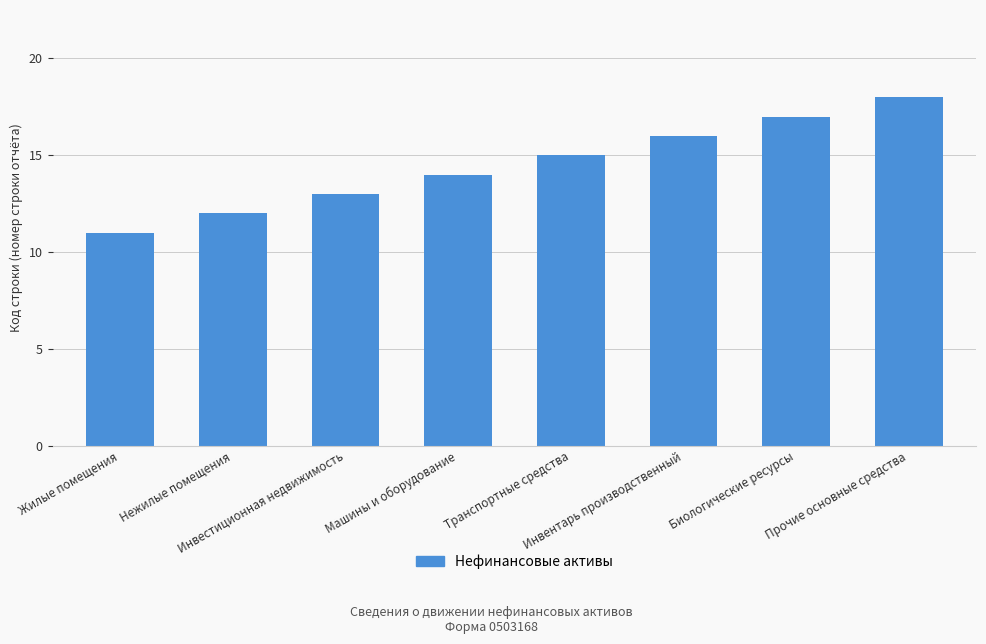

Rank the categories by value from lowest to highest.

Жилые помещения, Нежилые помещения, Инвестиционная недвижимость, Машины и оборудование, Транспортные средства, Инвентарь производственный, Биологические ресурсы, Прочие основные средства